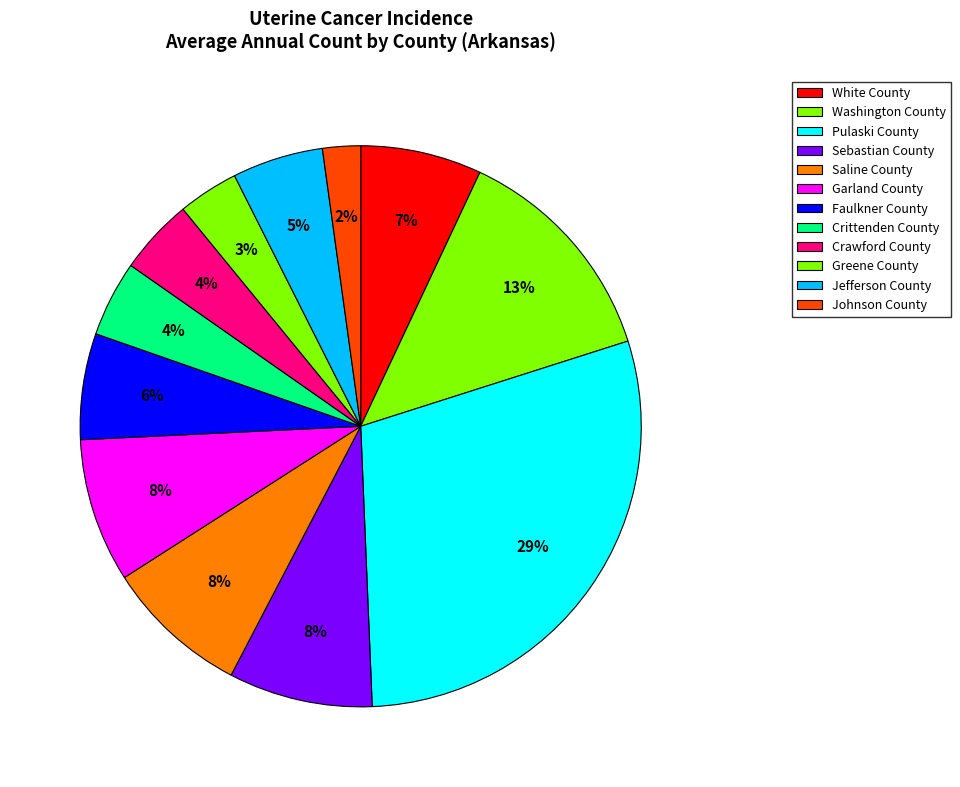

Count the number of slices in the pie.

12